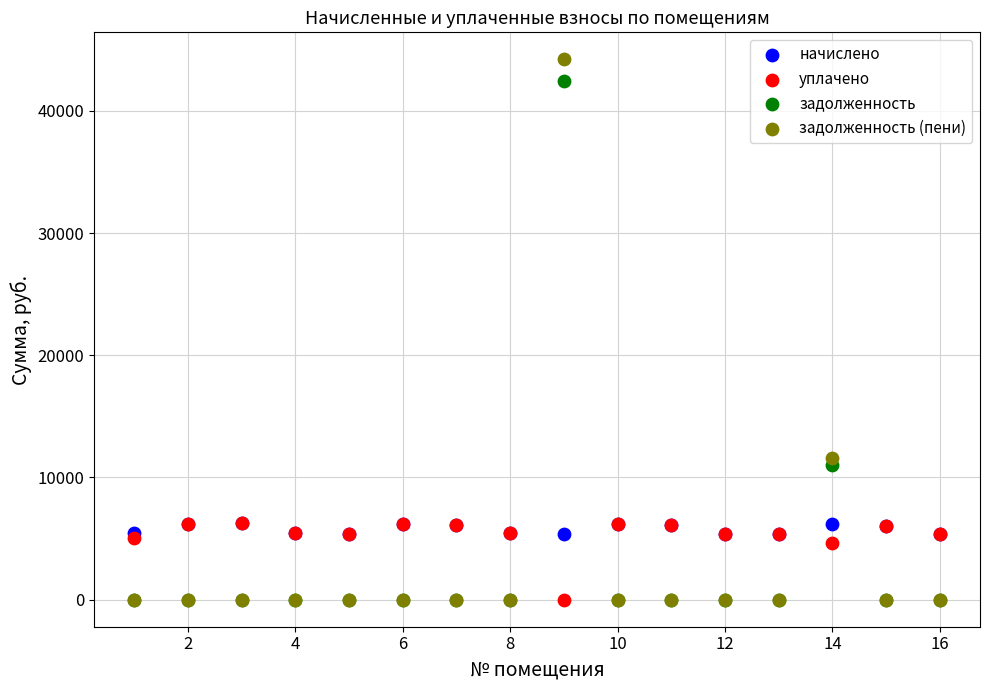

In the задолженность (пени) series, what Y value is closest to 22107?

11615.5